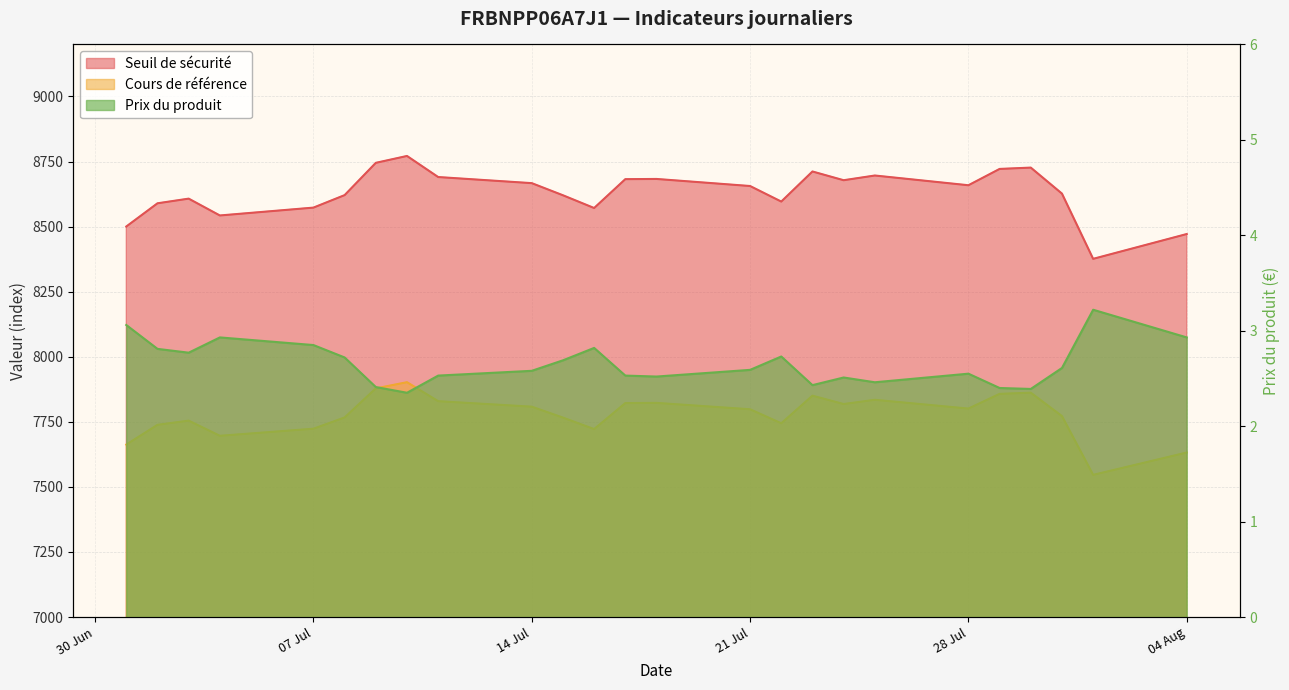

What is the highest value of the Cours de référence series?

7902.2